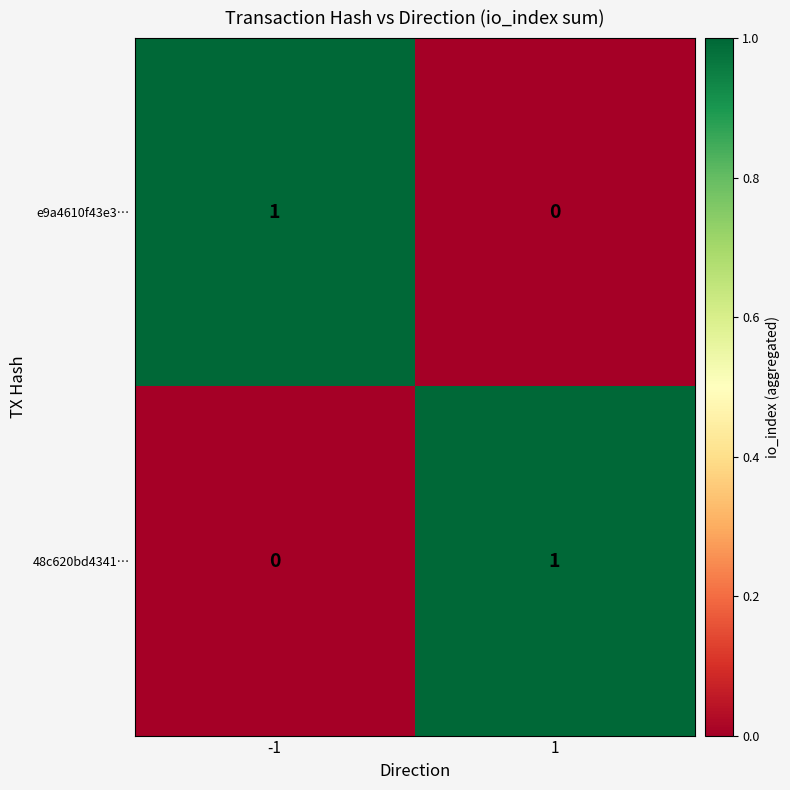

The value of 48c620bd4341… at 1 is 1. True or false?

True